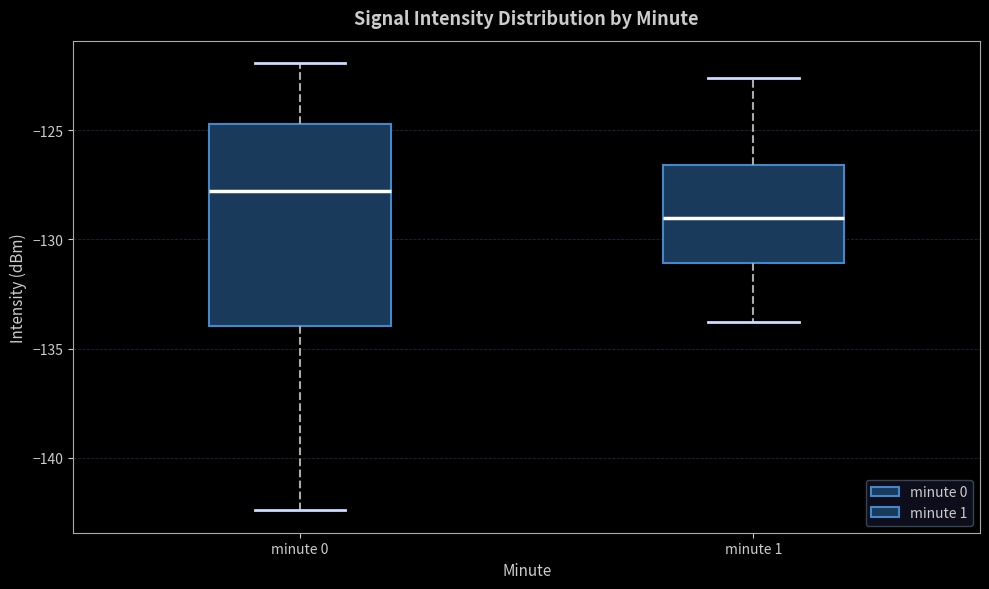

Which box is the tallest, from its lower edge to its upper edge?

minute 0